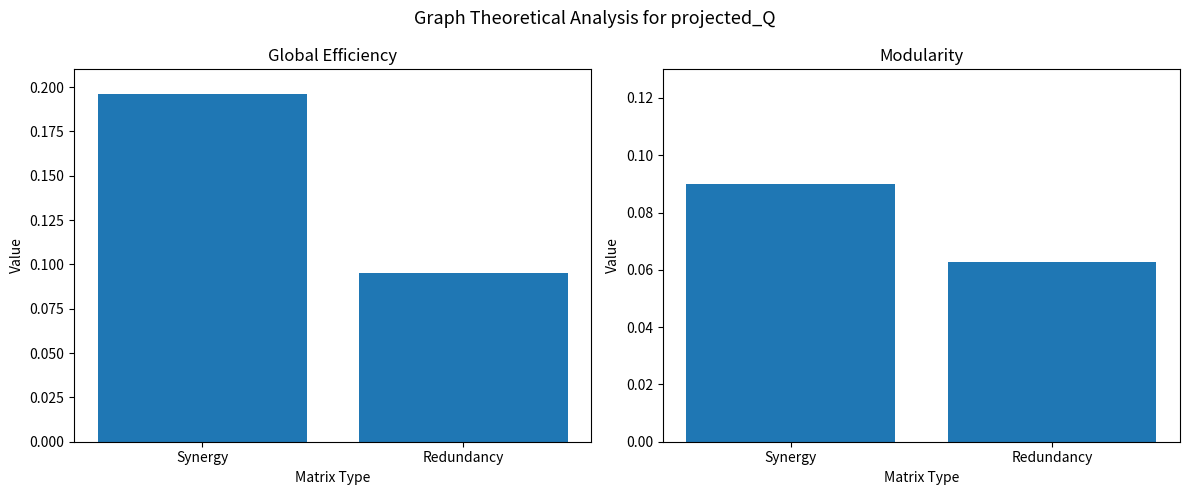

What is the label of the 1st bar from the left?

Synergy